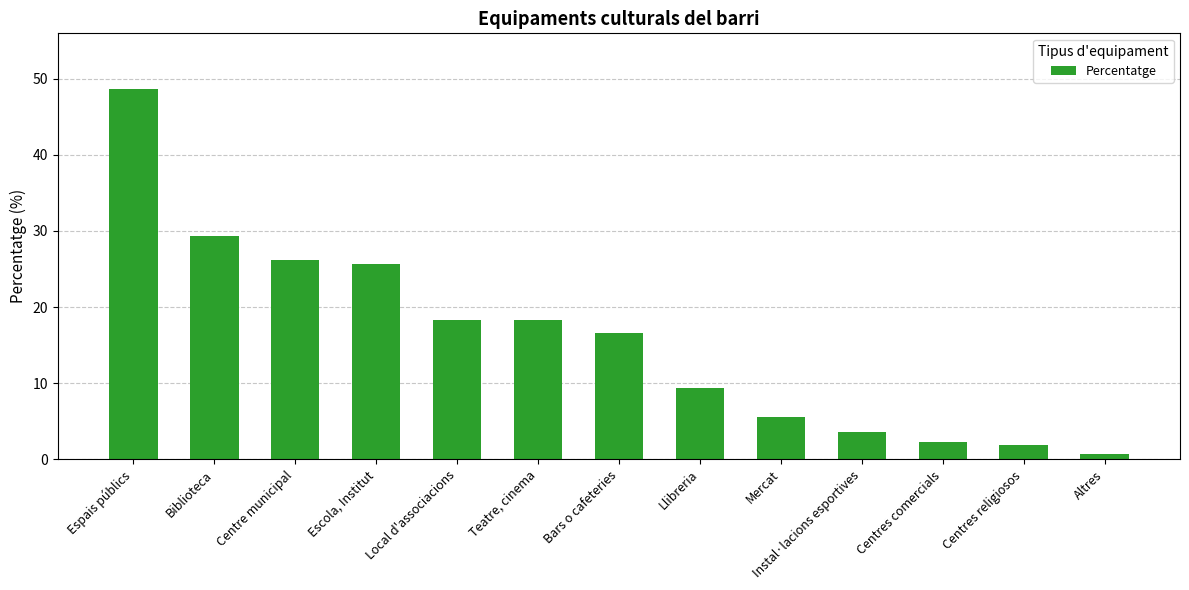

Rank the categories by value from lowest to highest.

Altres, Centres religiosos, Centres comercials, Instal·lacions esportives, Mercat, Llibreria, Bars o cafeteries, Teatre, cinema, Local d'associacions, Escola, Institut, Centre municipal, Biblioteca, Espais públics